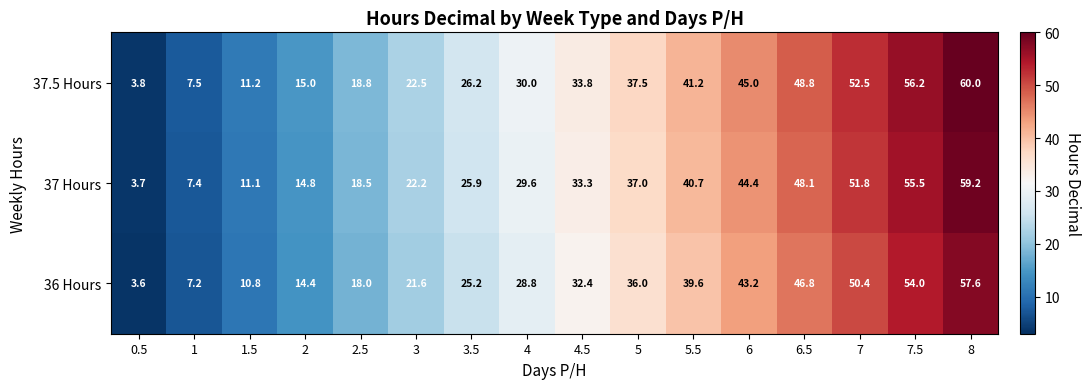

How many series are shown in this chart?

3